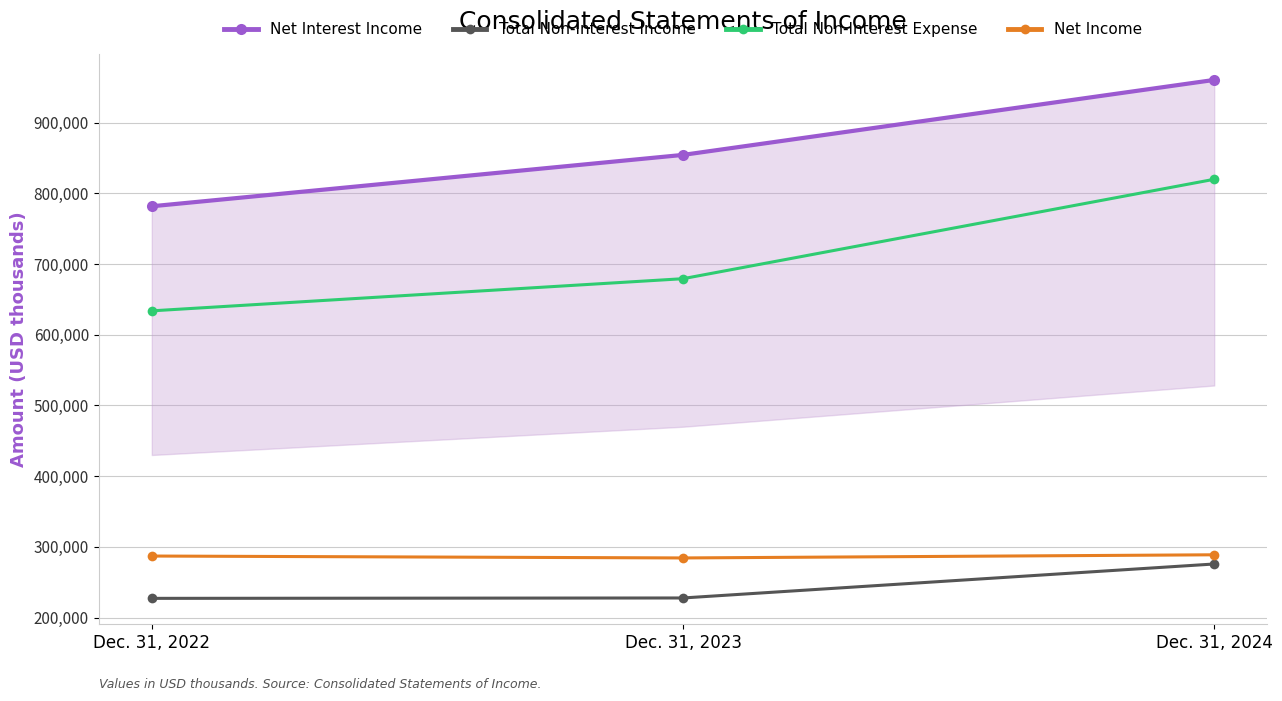

Reading left to right, what are all the values shown in this chart?

Net Interest Income: Dec. 31, 2022=781634	Dec. 31, 2023=854286	Dec. 31, 2024=960325
Total Non-Interest Income: Dec. 31, 2022=227130	Dec. 31, 2023=227678	Dec. 31, 2024=275731
Total Non-Interest Expense: Dec. 31, 2022=633728	Dec. 31, 2023=679207	Dec. 31, 2024=819791
Net Income: Dec. 31, 2022=286981	Dec. 31, 2023=284280	Dec. 31, 2024=288743